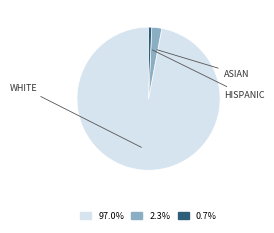

Is there any slice that represents more than half of the pie?

Yes